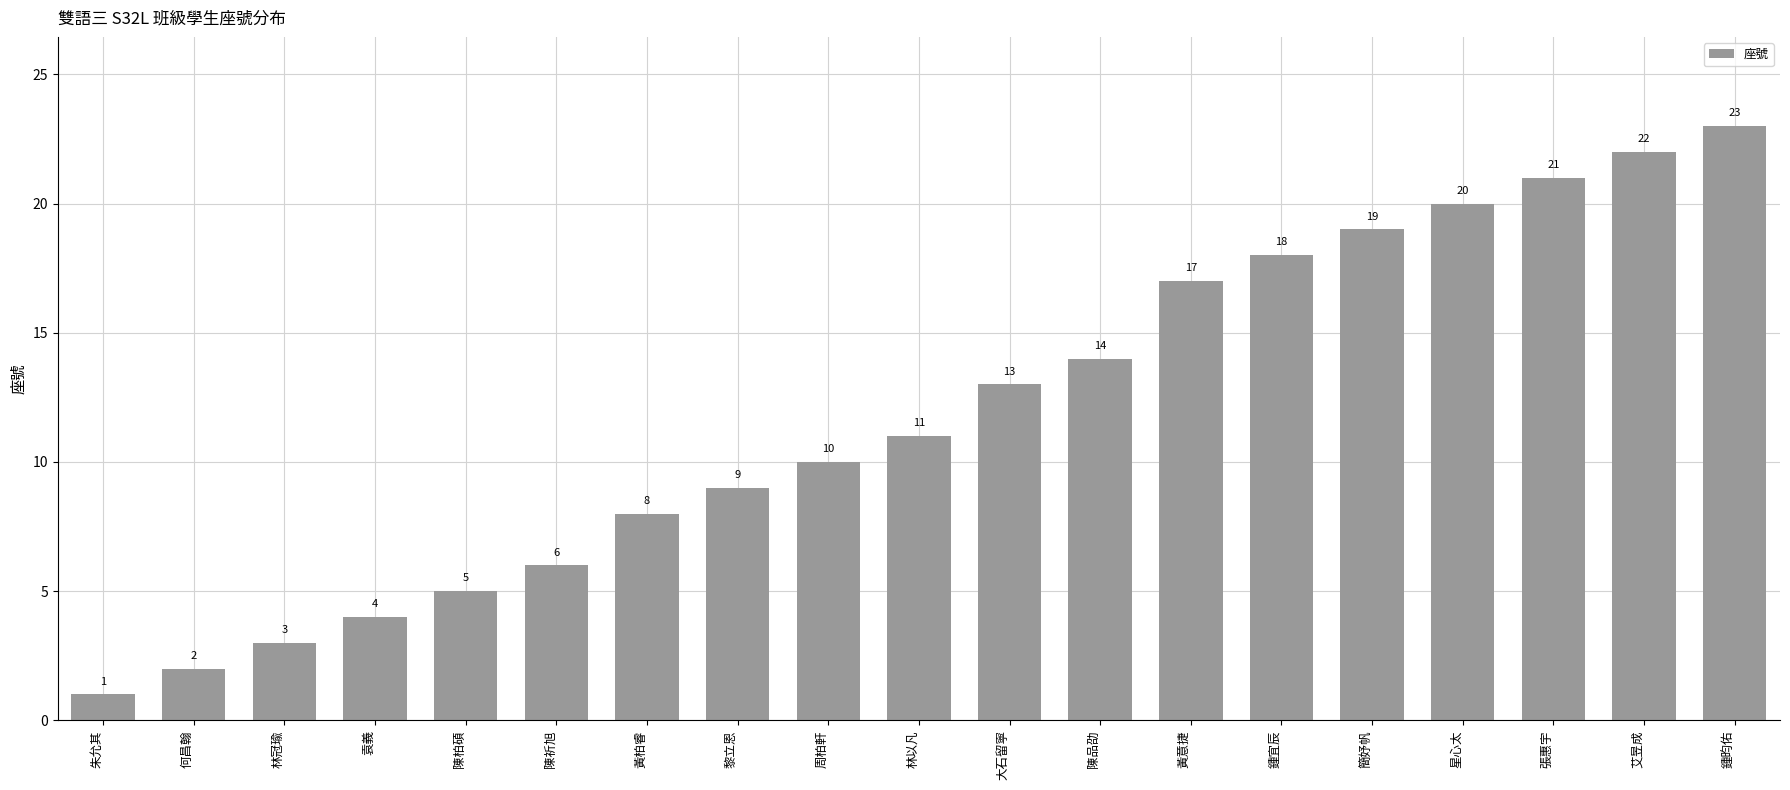

How many data points are less than 11?

9